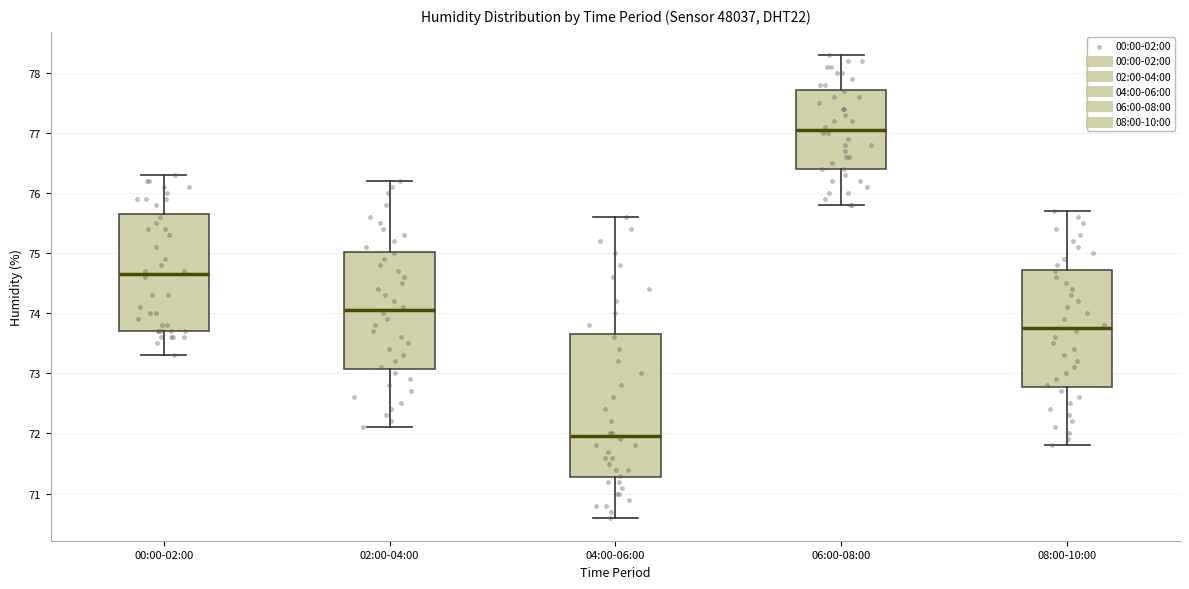

Which box has the highest median line?

06:00-08:00